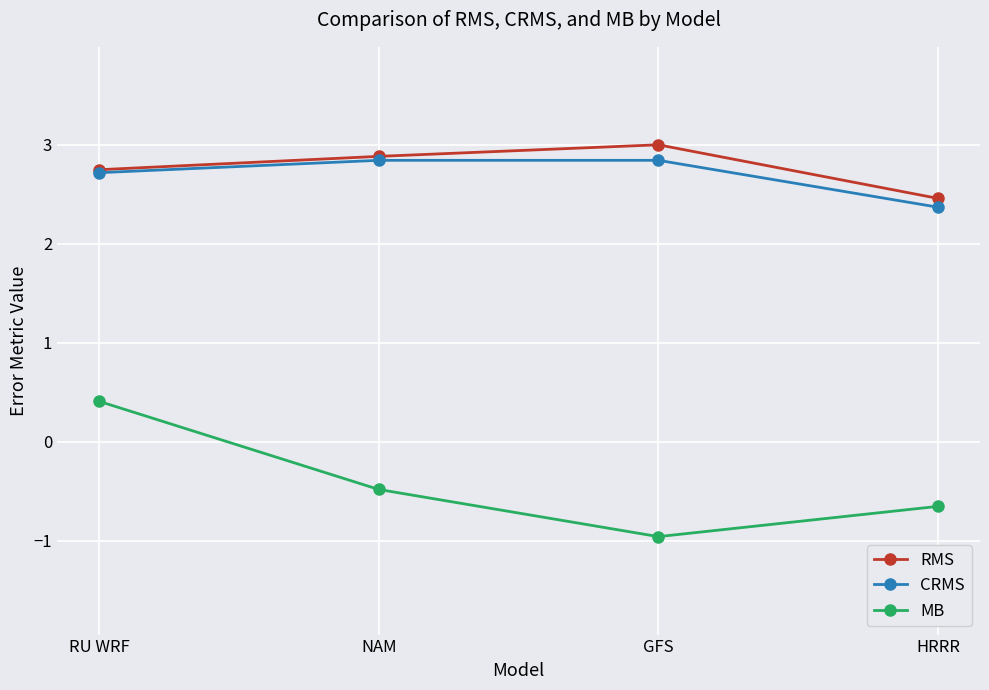

At which label does CRMS reach its minimum?

HRRR